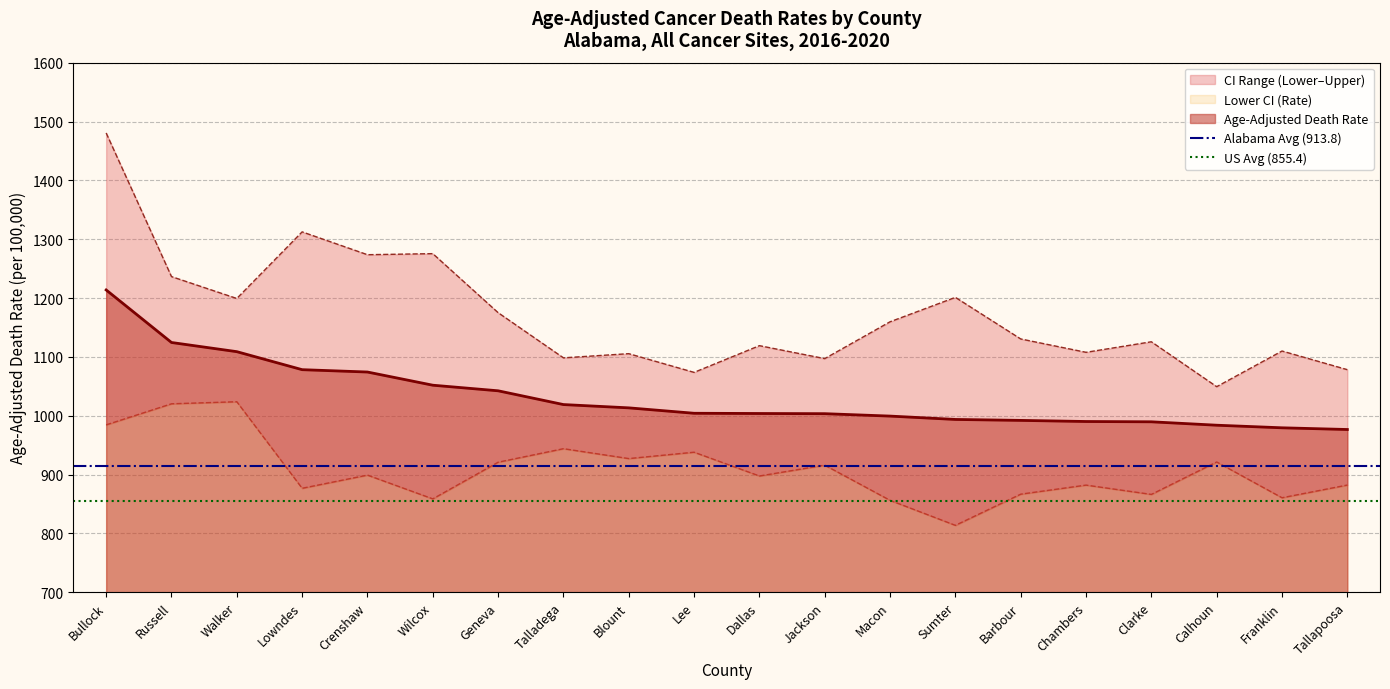

How many lines are shown in the chart?

2